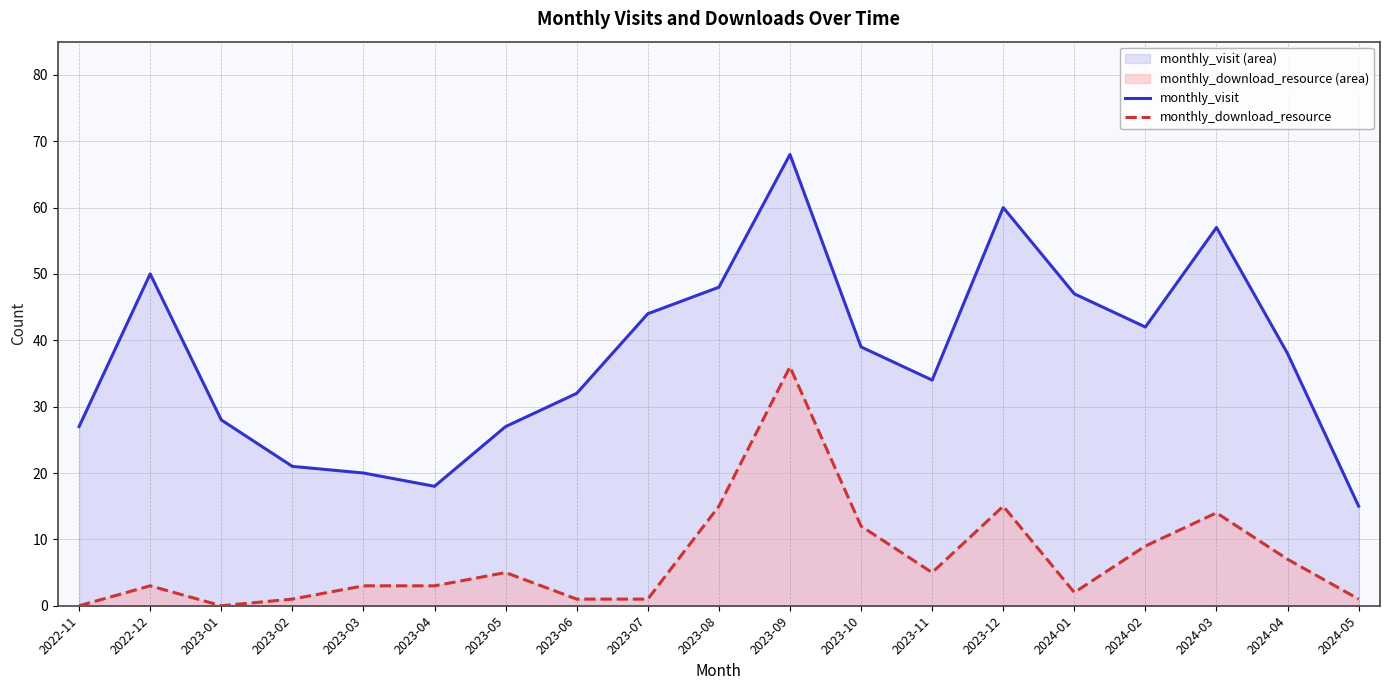

True or false: monthly_download_resource and monthly_visit intersect in this chart.

False